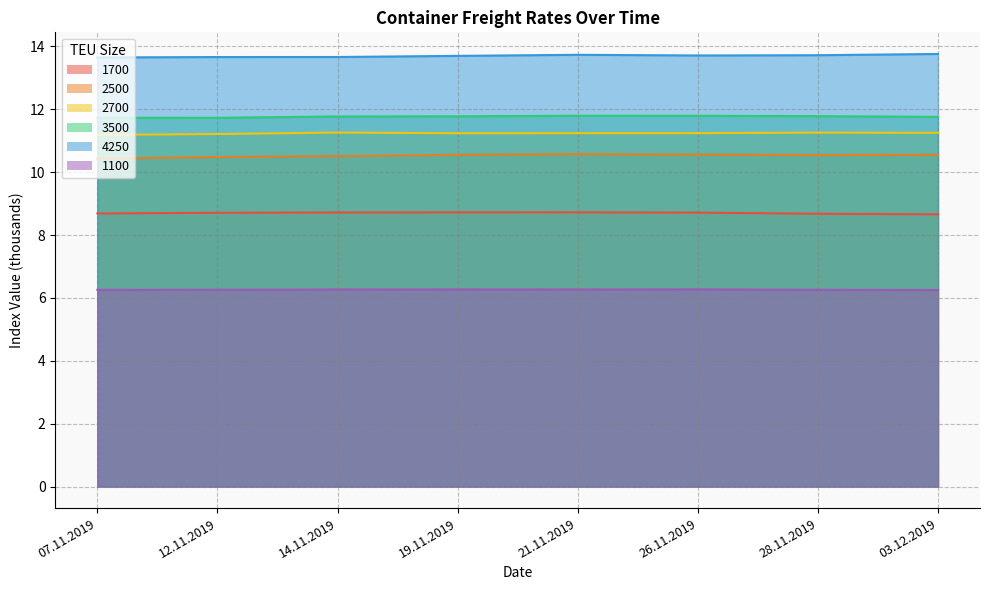

At which category does the chart reach its minimum across all series?

03.12.2019